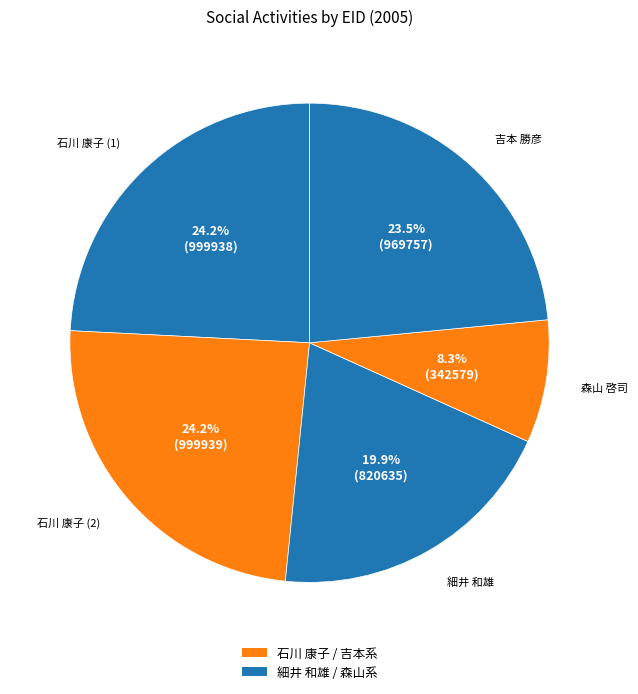

How many segments does this pie chart have?

5